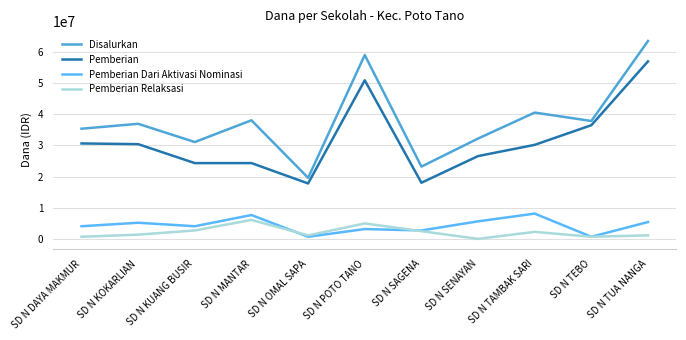

At which category is the sum across all series the highest?

SD N TUA NANGA